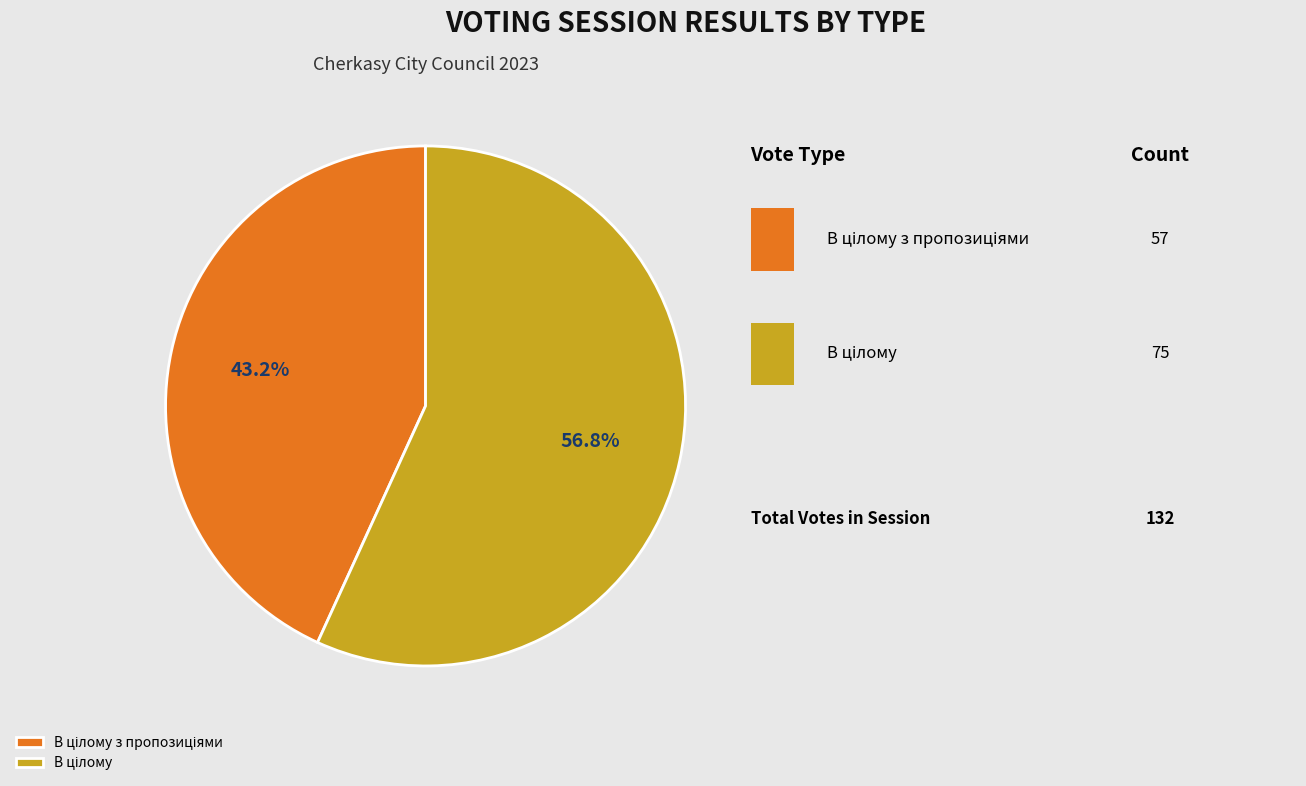

Is there any slice that represents more than half of the pie?

Yes